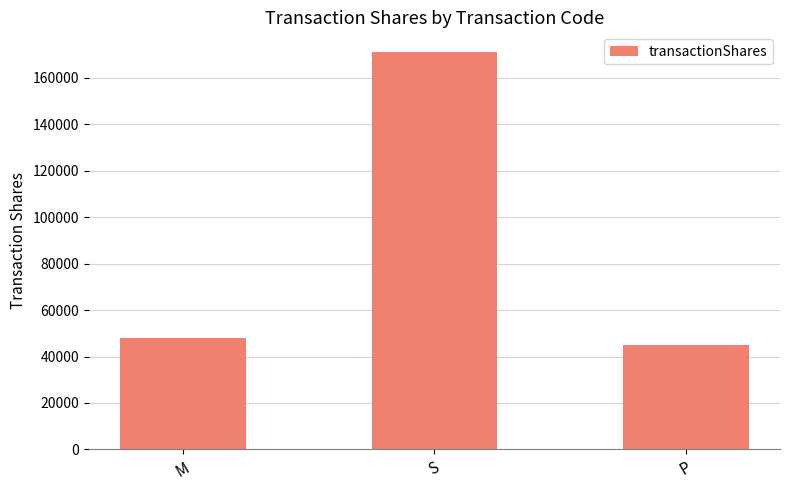

What is the minimum value shown in the chart?

44800